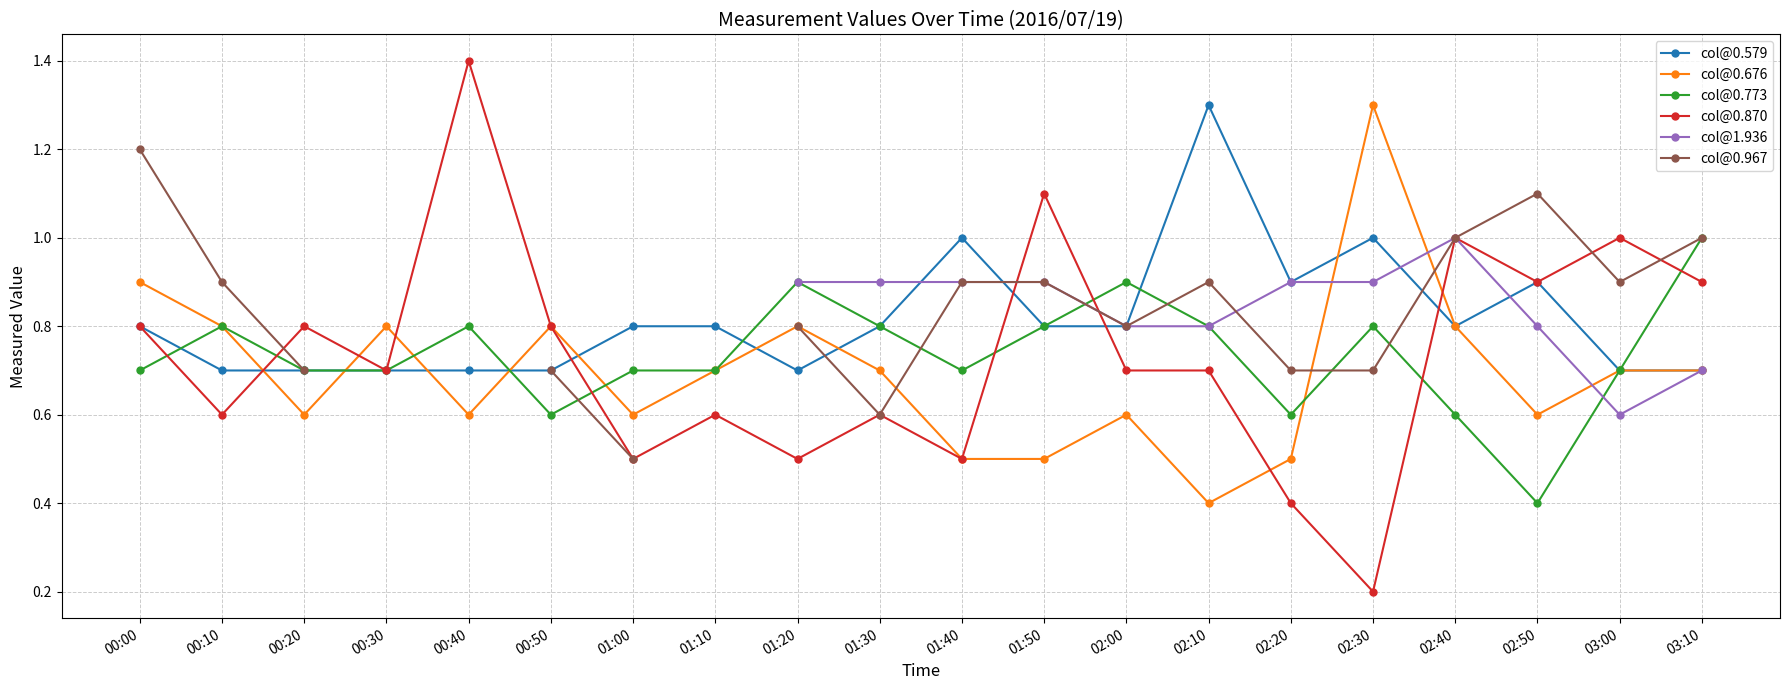

True or false: col@0.870 has a value of 0.3 at 02:40.

False